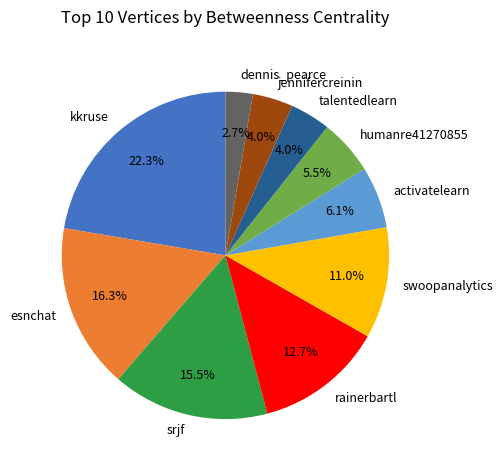

True or false: activatelearn accounts for 6% of the total.

True